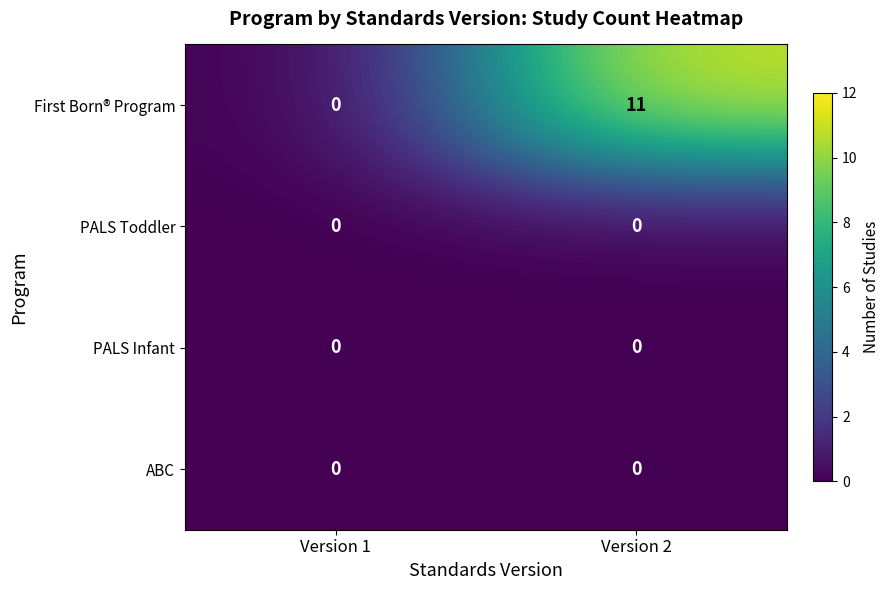

Reading left to right, extract all data points from this chart.

First Born® Program: 0	11
PALS Toddler: 0	0
PALS Infant: 0	0
ABC: 0	0